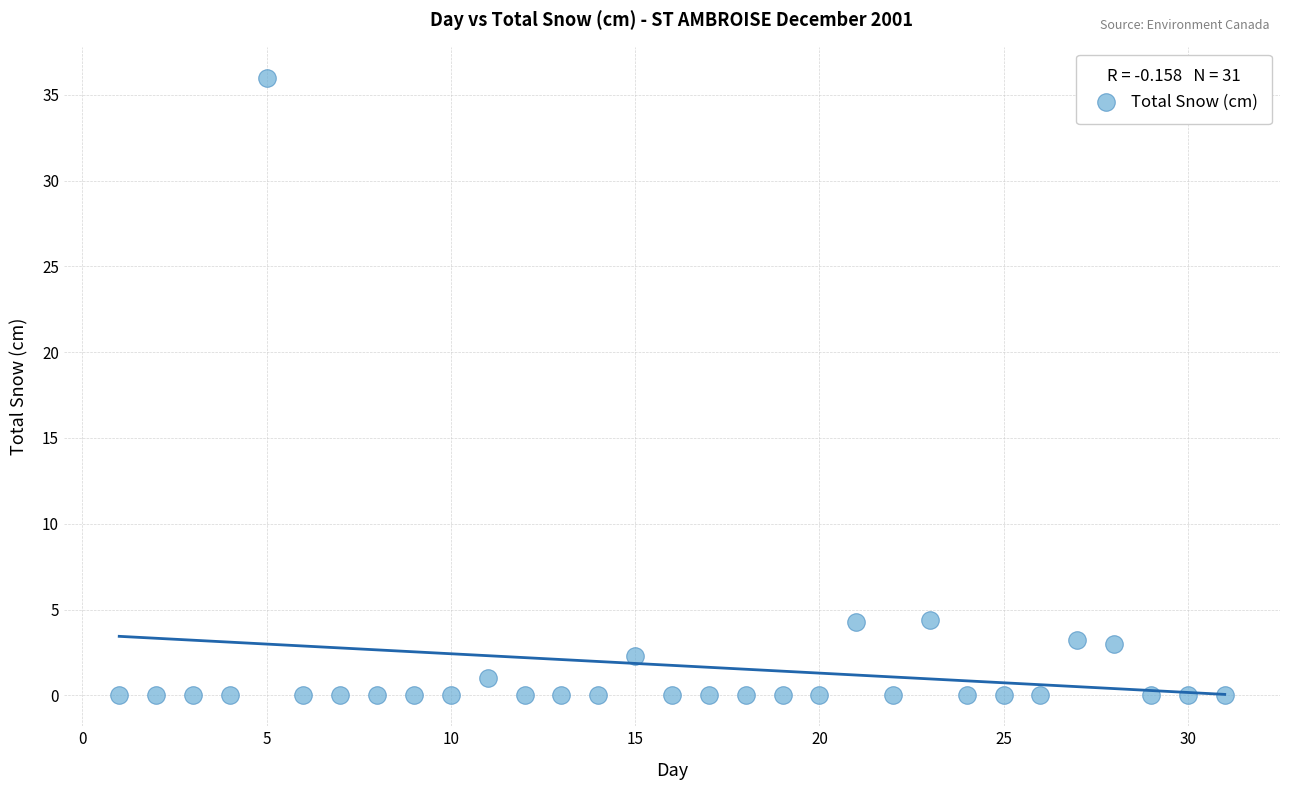

What is the range of X values (max minus min)?

30.0